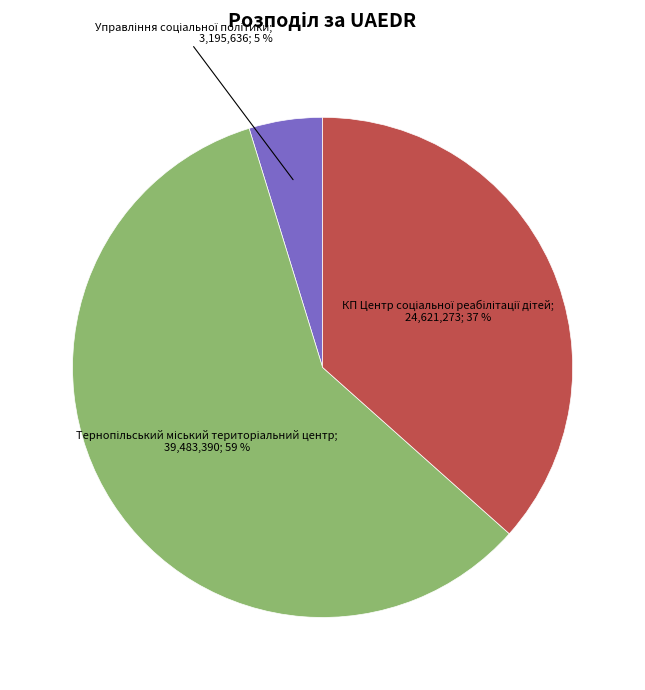

To the nearest percent, what is the average slice percentage?

33%